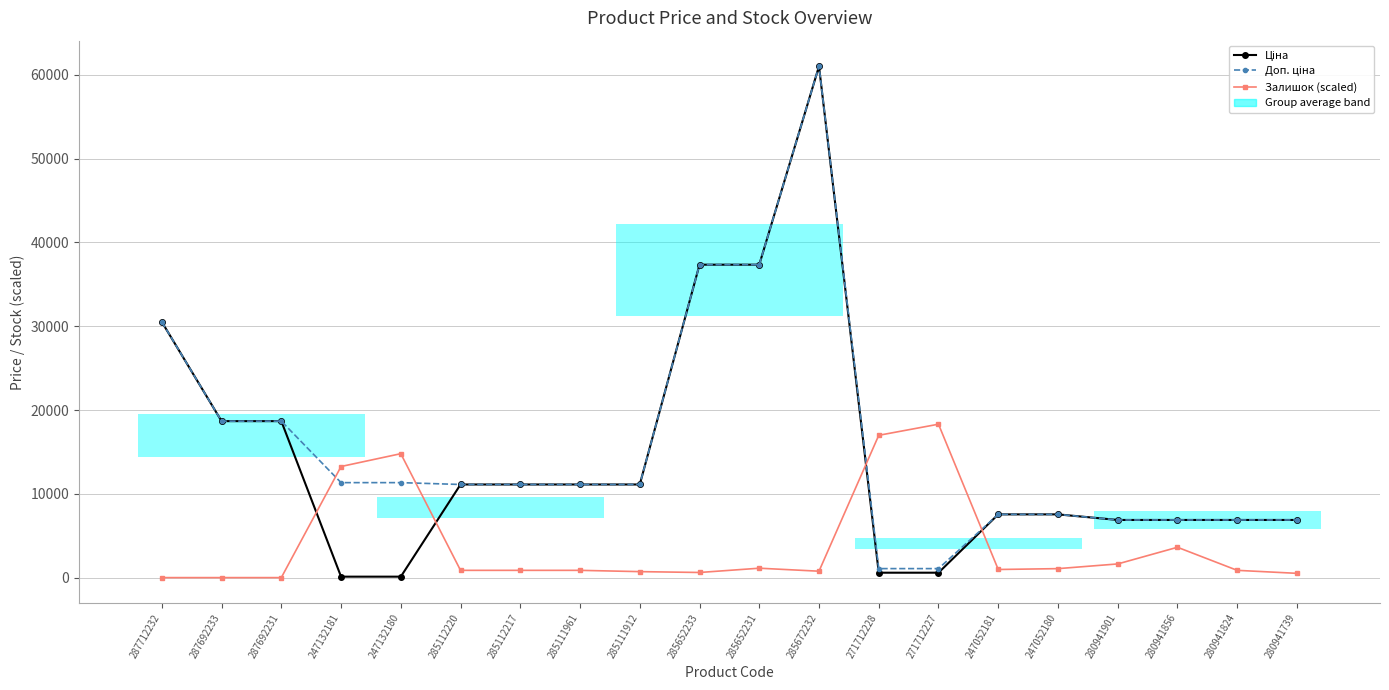

Where does the Доп. ціна series first go above 11113?

287712232